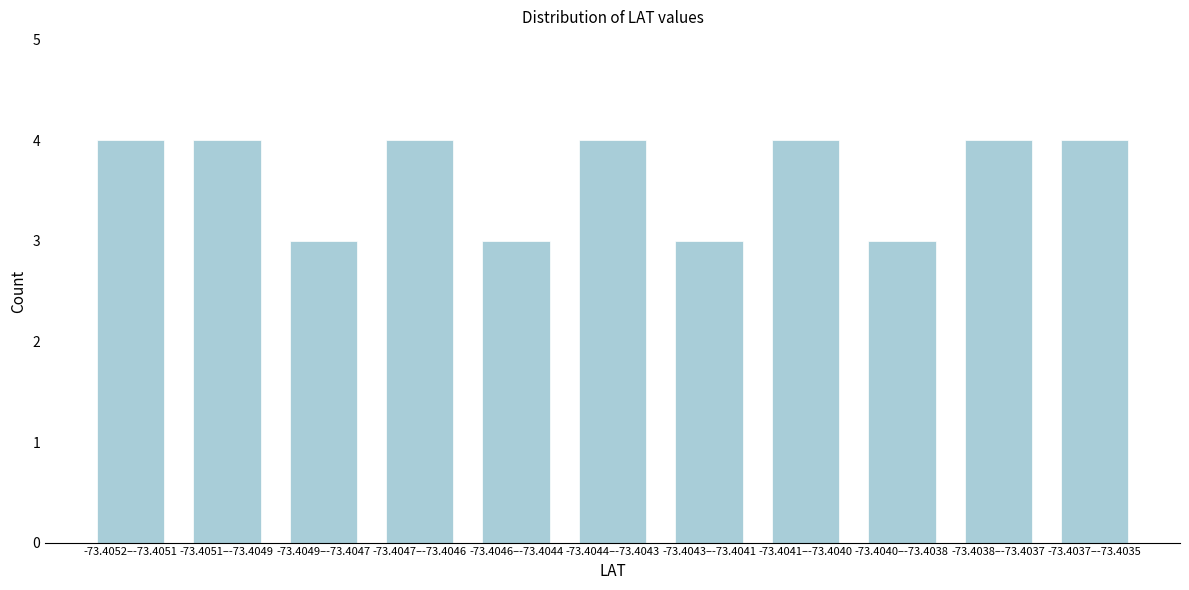

Reading left to right, what are all the values shown in this chart?

4	4	3	4	3	4	3	4	3	4	4